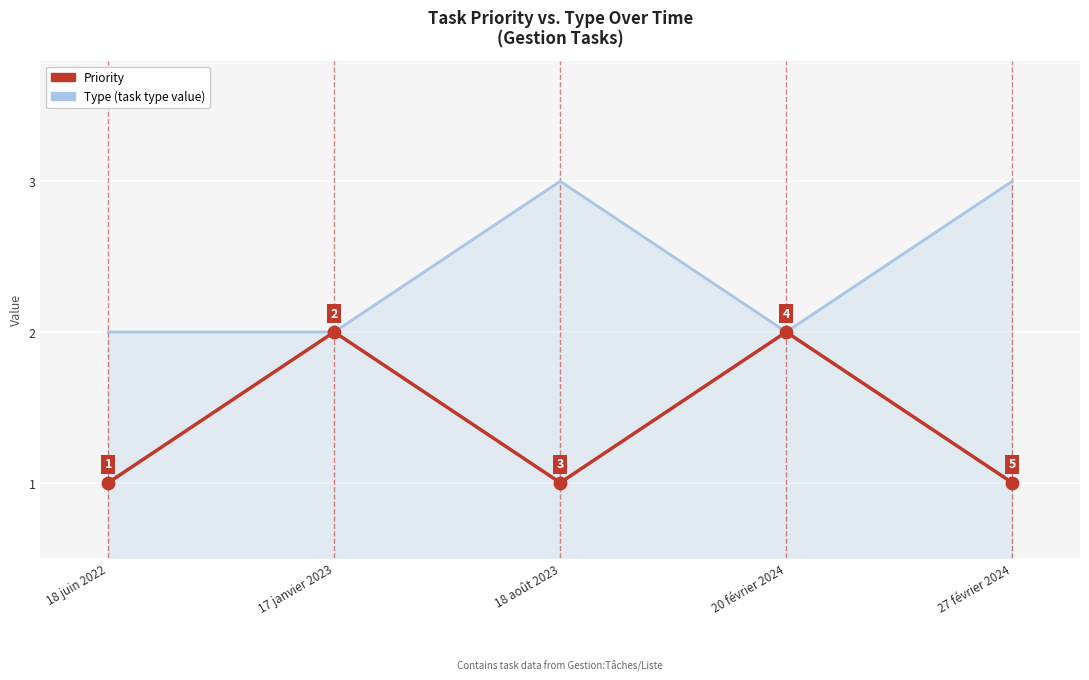

Which series has the largest total across all categories?

Type (task type value)